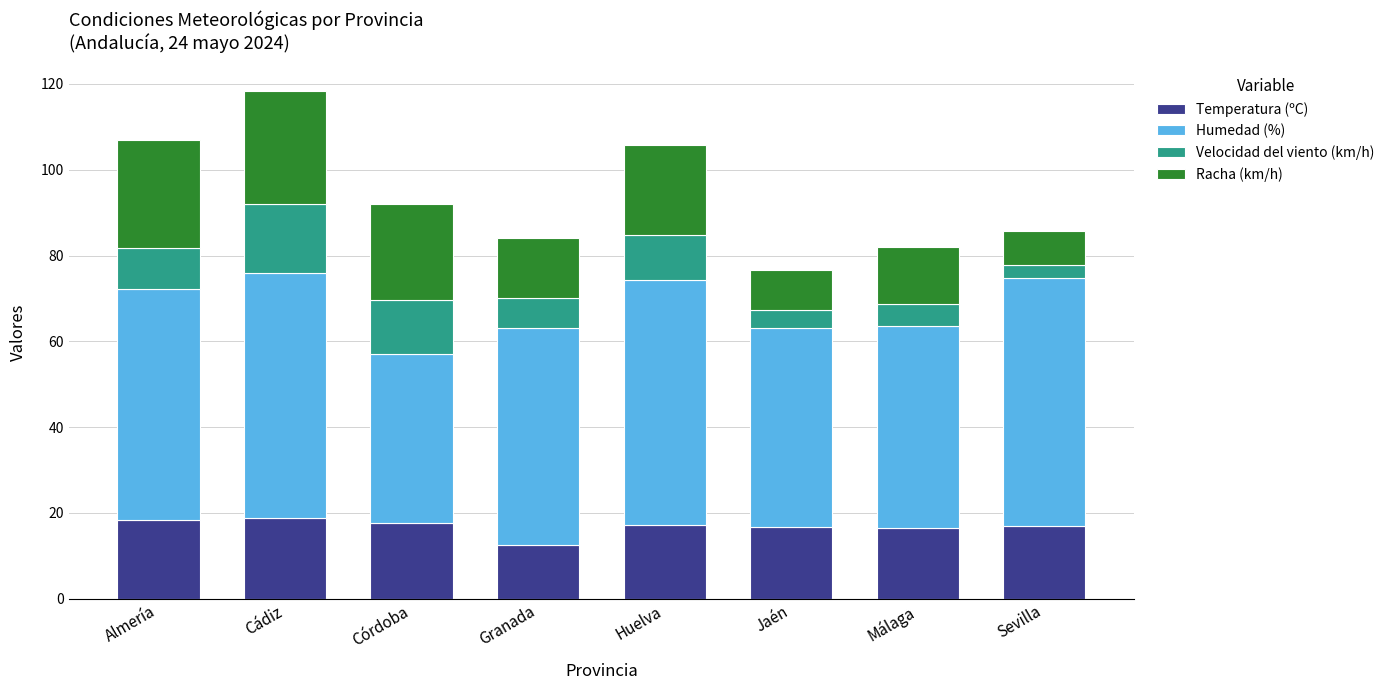

What is the lowest value of the Temperatura (ºC) series?

12.6